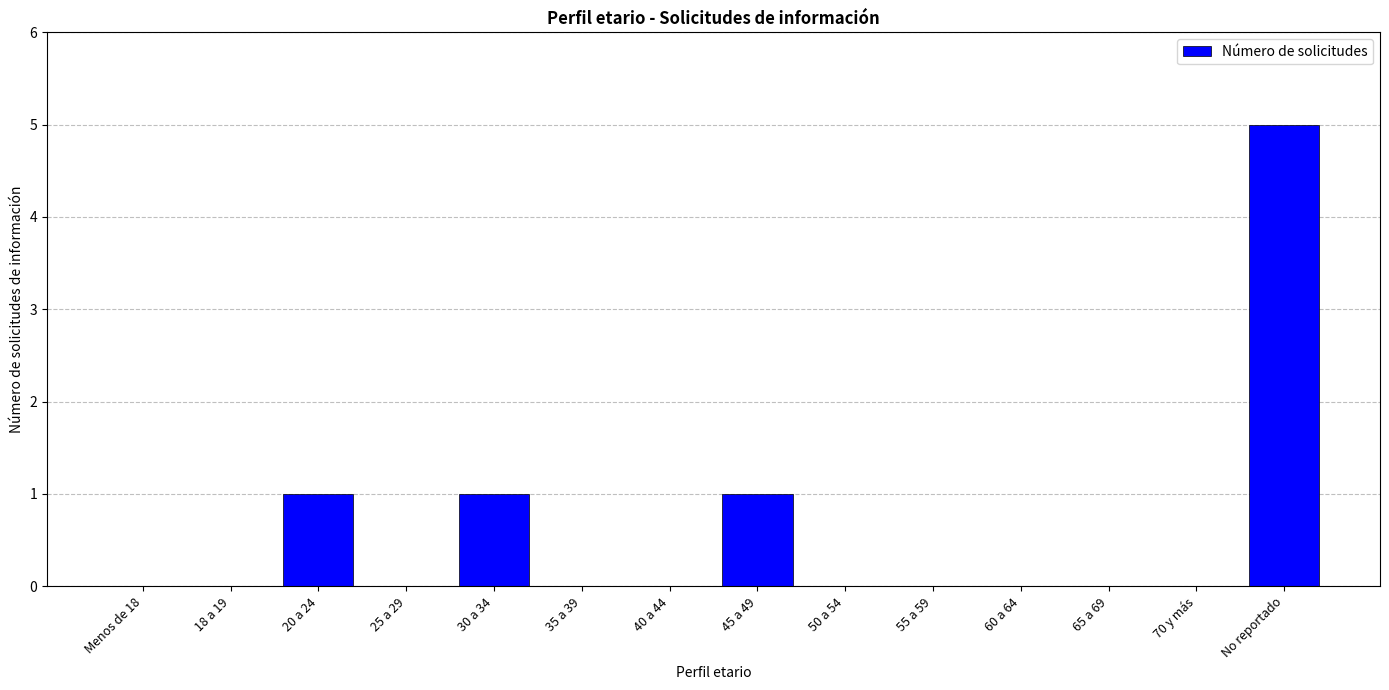

Reading left to right, transcribe all the data shown in this chart.

0	0	1	0	1	0	0	1	0	0	0	0	0	5